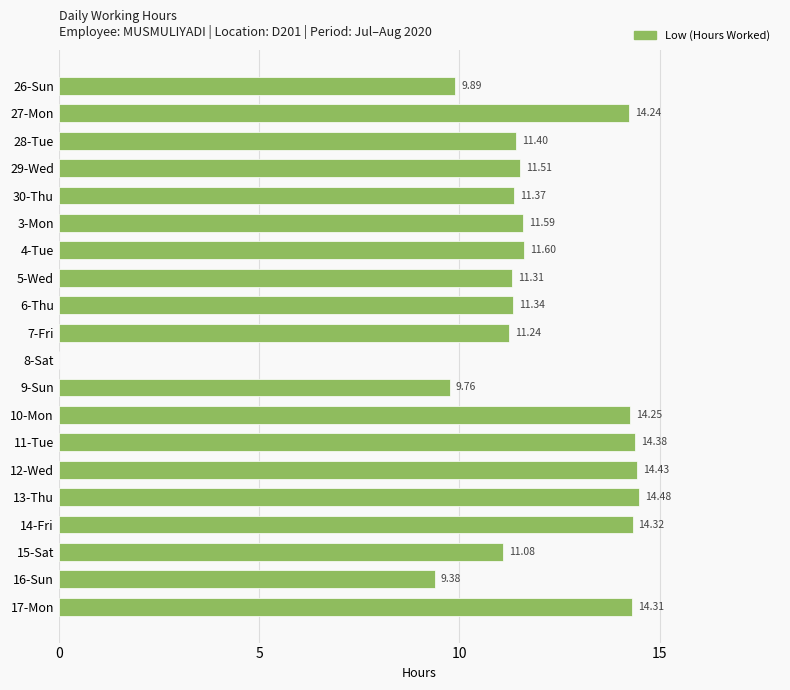

At which category does the chart reach its peak across all series?

13-Thu